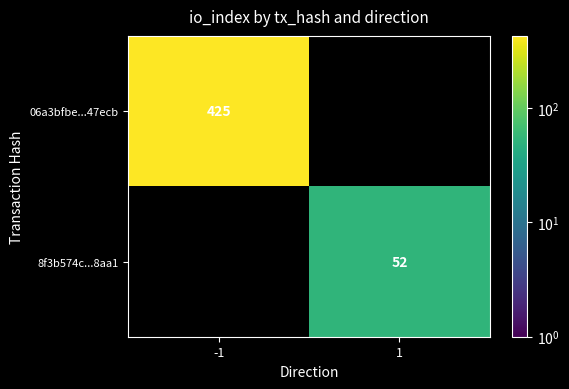

The value of 06a3bfbe...47ecb at -1 is 425. True or false?

True